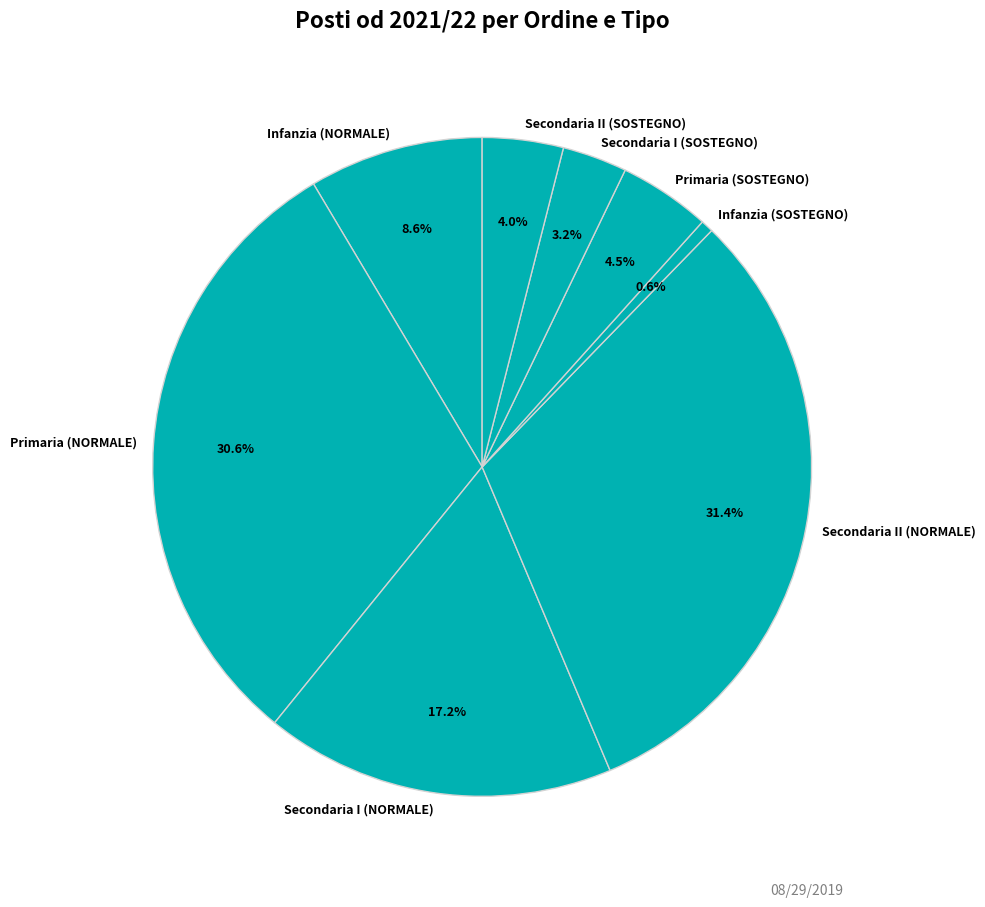

What portion of the pie excludes Primaria (NORMALE)?

69.4%